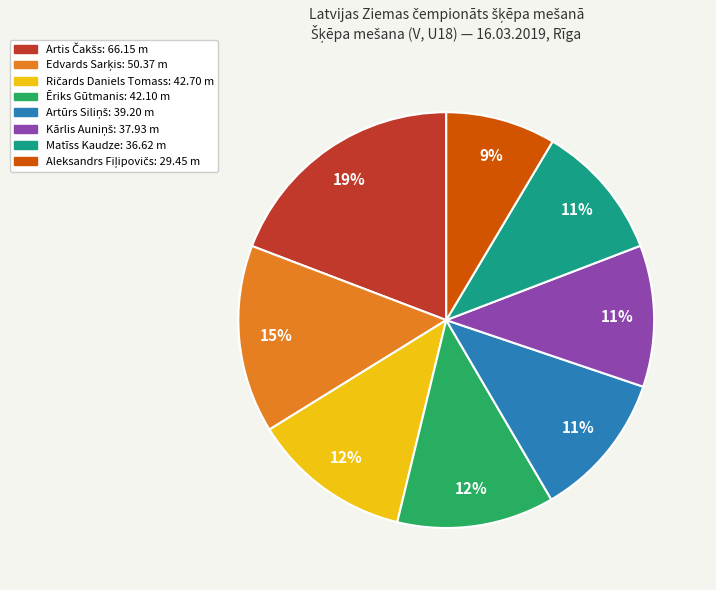

Is there any slice that represents more than half of the pie?

No